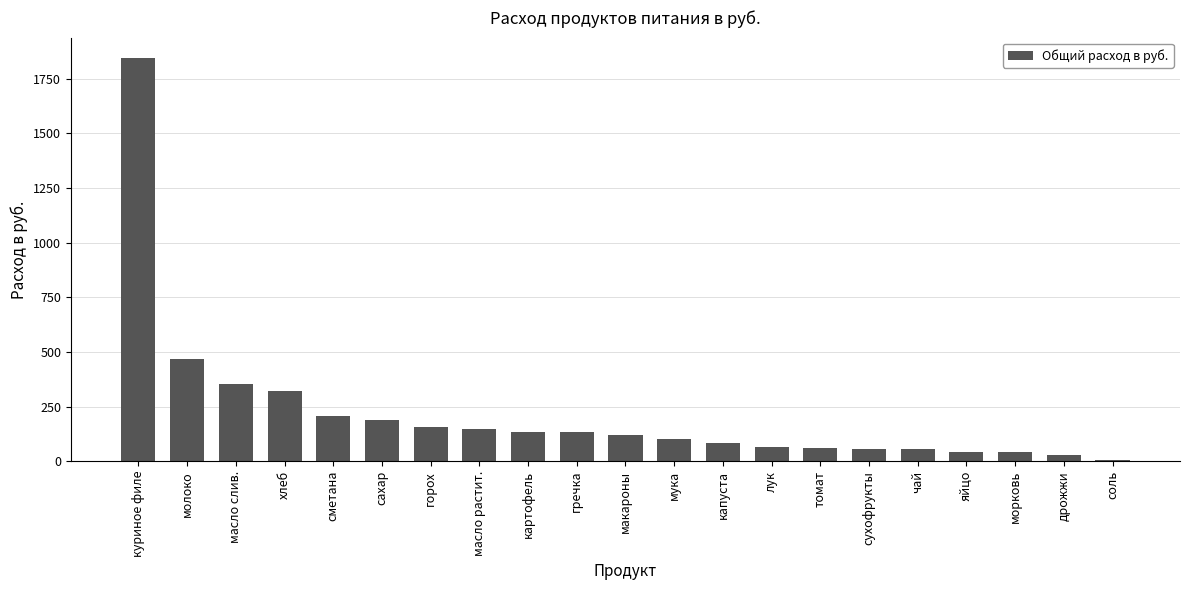

What is the maximum value shown in the chart?

1845.0